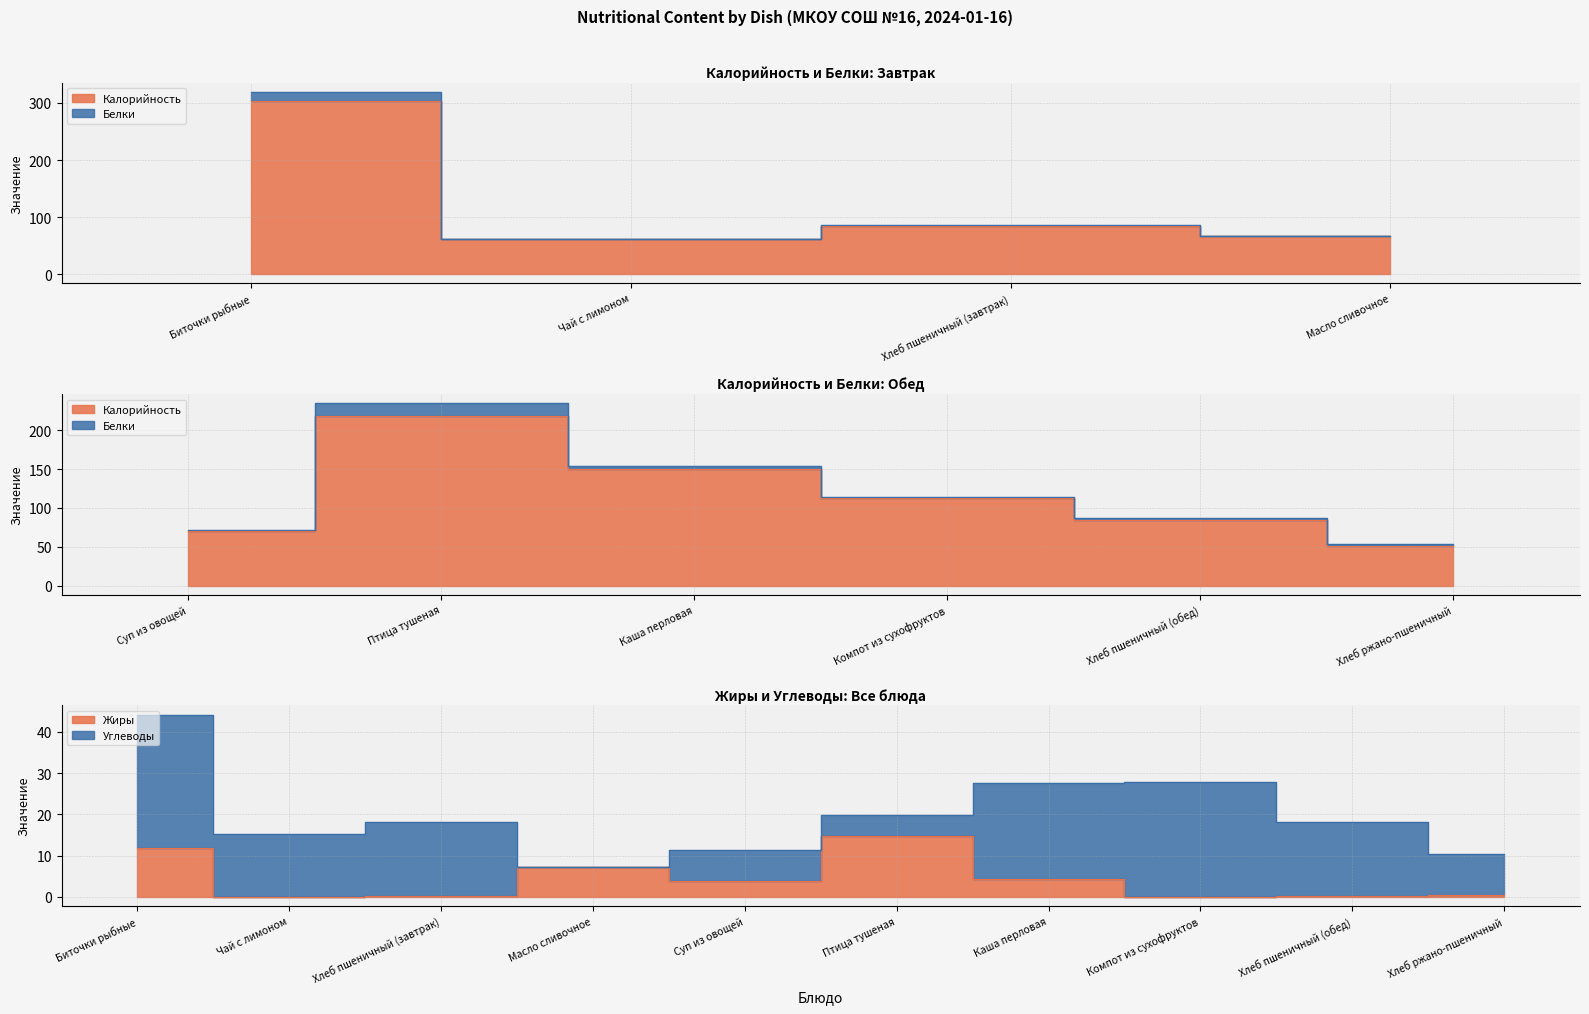

What is the spread (max minus min) of values at Суп из овощей?

69.0